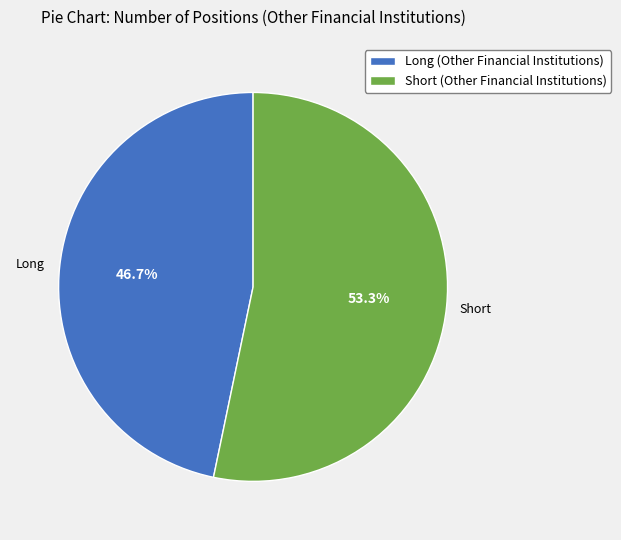

True or false: Short (Other Financial Institutions) accounts for 53% of the total.

True